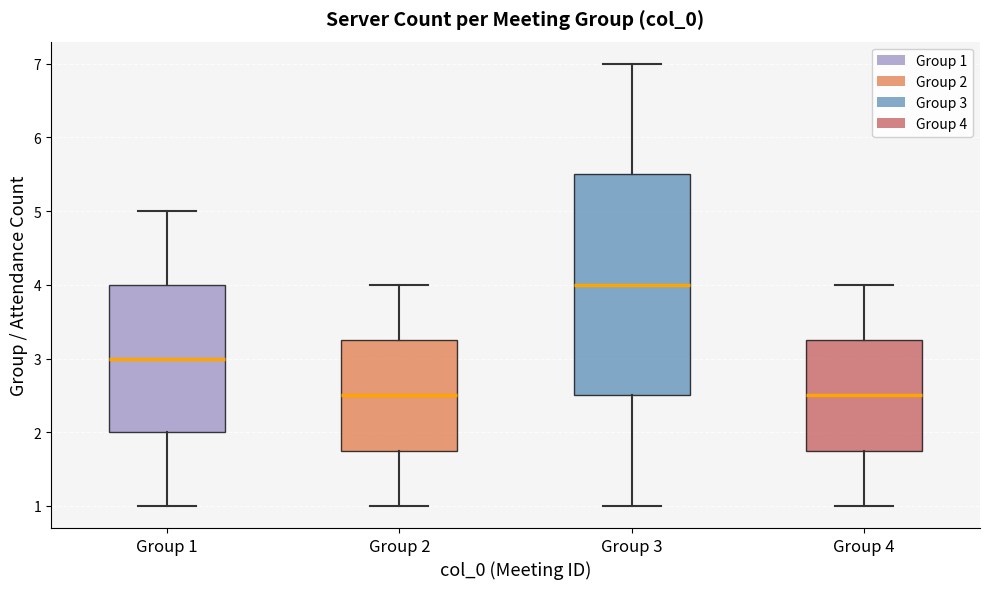

Reading left to right, transcribe this box plot: for each box, give where its median line is, the range the box spans, and where its two whiskers end, as read against the y-axis. The values are not printed on the chart, so give them approximately, as read against the axis.

Group 1: median 3.0, box 2.0 to 4.0, whiskers 1.0 to 5.0
Group 2: median 2.5, box 1.8 to 3.3, whiskers 1.0 to 4.0
Group 3: median 4.0, box 2.5 to 5.5, whiskers 1.0 to 7.0
Group 4: median 2.5, box 1.8 to 3.3, whiskers 1.0 to 4.0